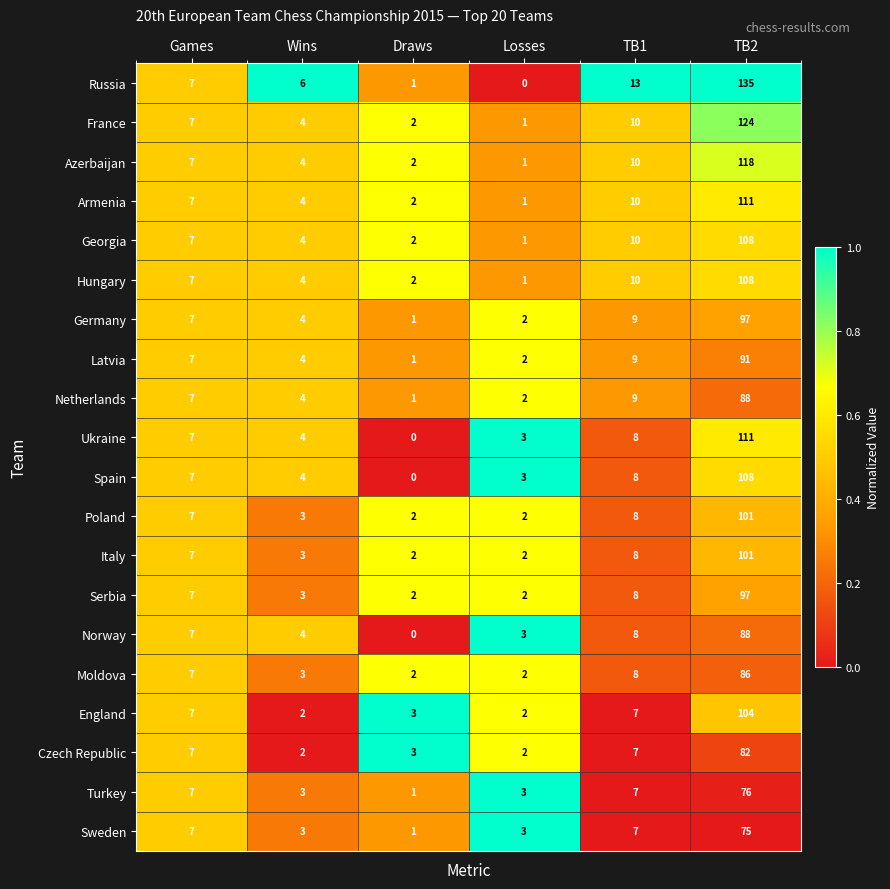

At which category is the sum across all series the highest?

TB2